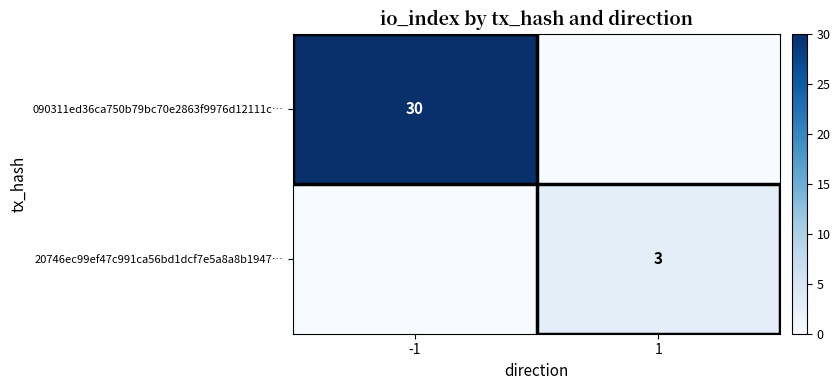

True or false: 090311ed36ca750b79bc70e2863f9976d12111c… has a value of 30 at -1.

True